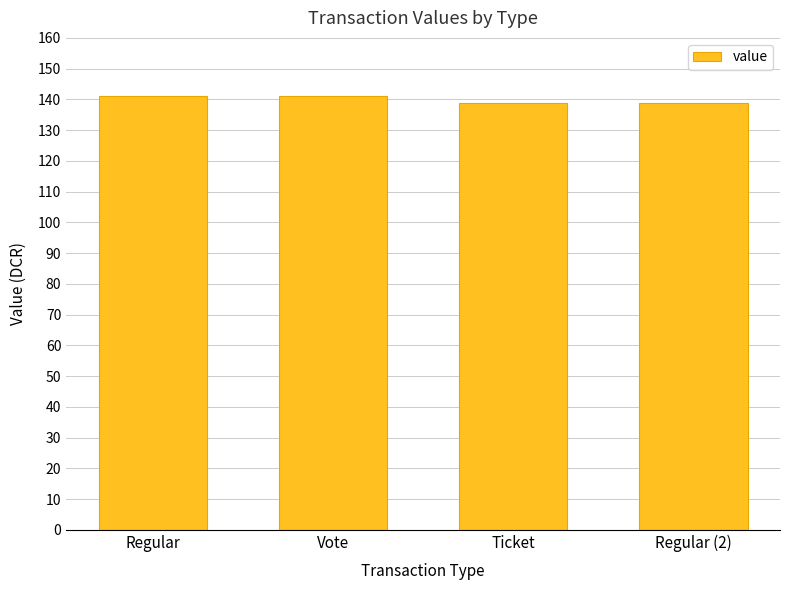

What is the smallest value displayed?

138.8